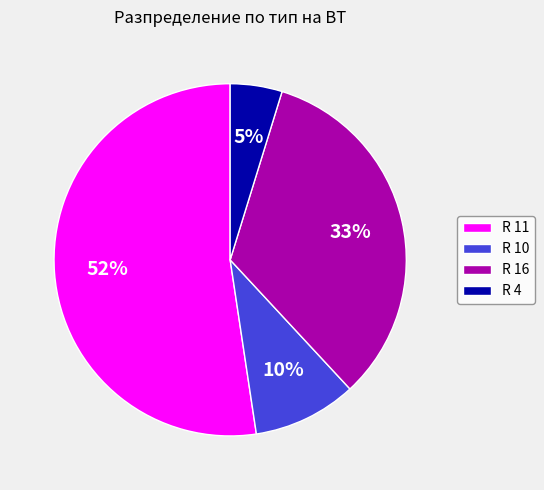

Does R 11 account for over 50% of the chart?

Yes